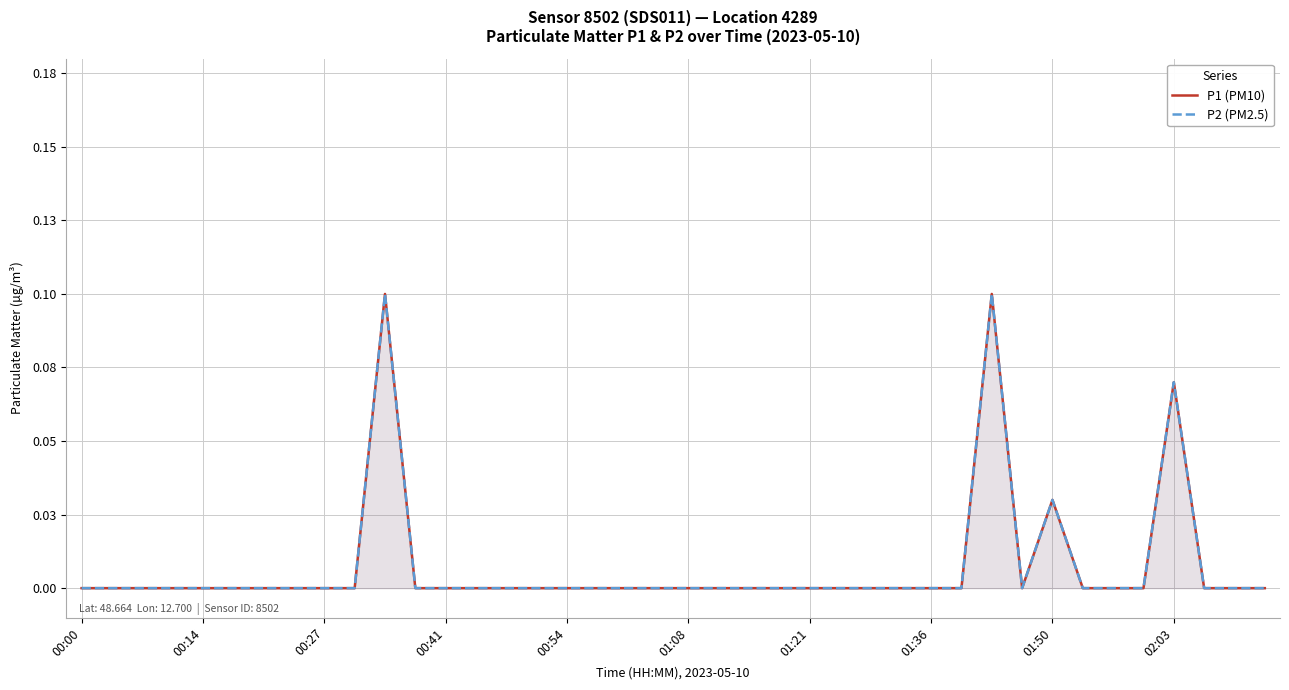

True or false: P2 (PM2.5) has a value of 0.0 at 17.

True